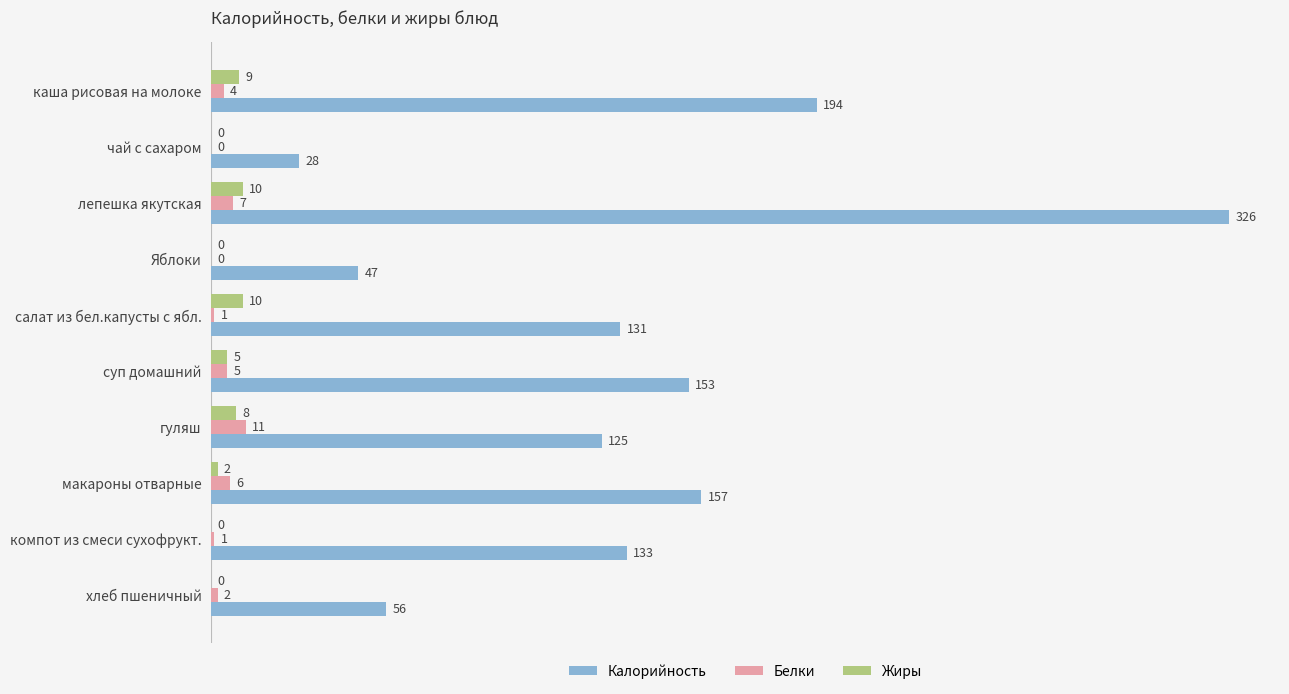

True or false: Калорийность has a value of 133 at компот из смеси сухофрукт..

True